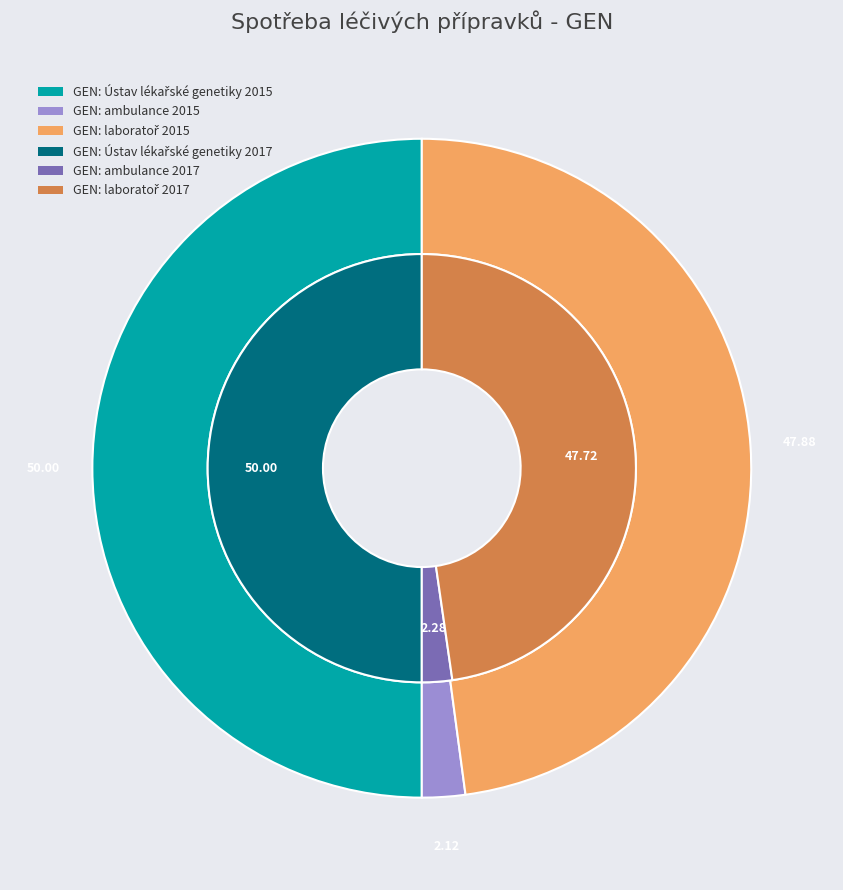

Combined, do GEN: laboratoř and GEN: ambulance account for over 50%?

No